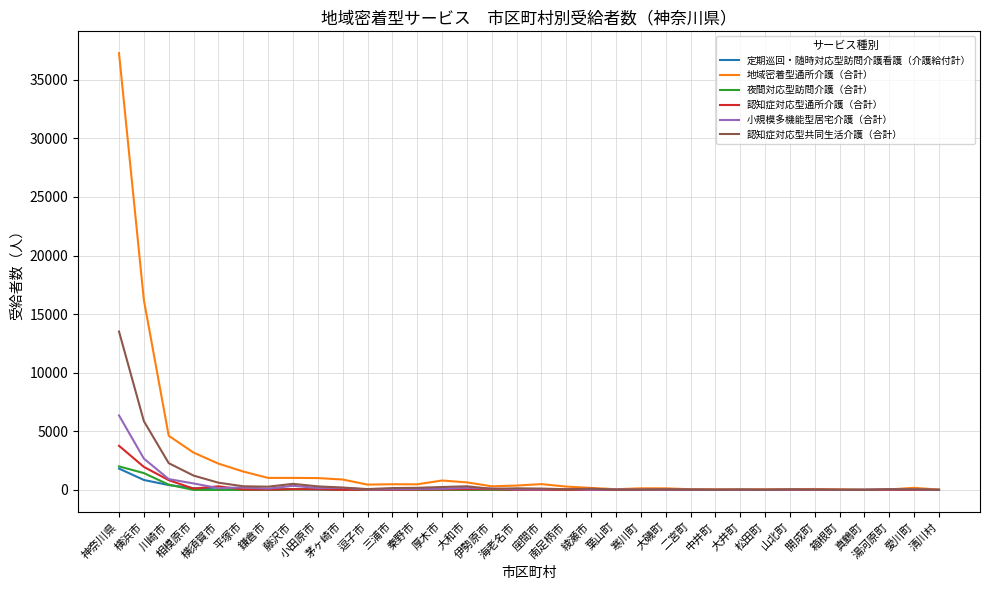

In 認知症対応型共同生活介護（合計）, how many points are lower than both neighbors (excluding endpoints)?

8